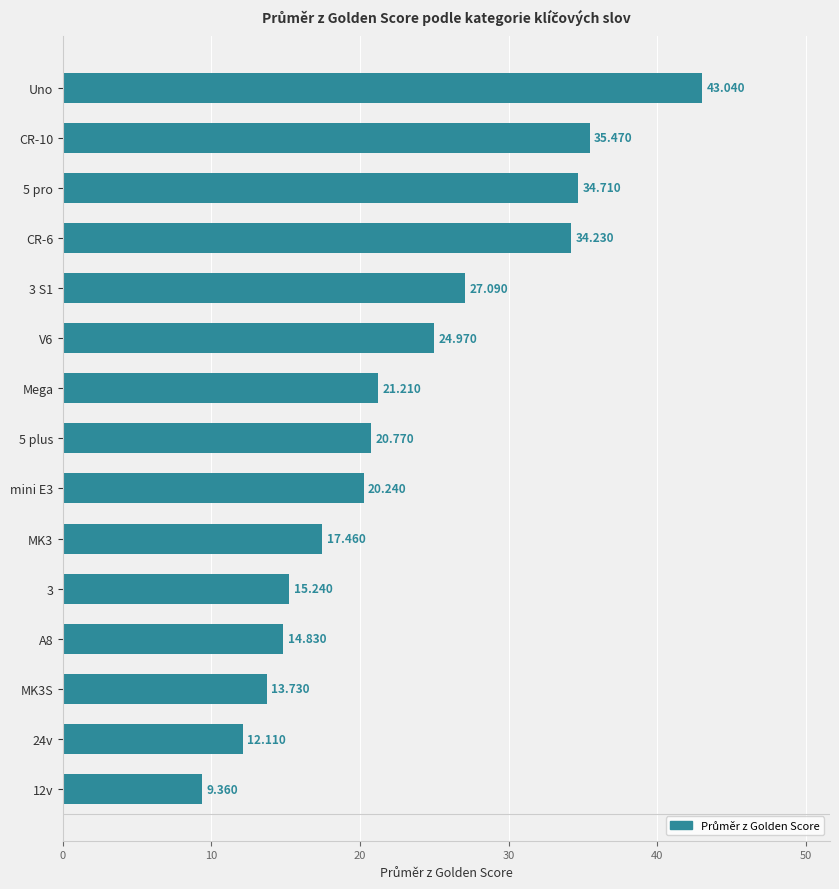

Which label corresponds to the largest value in the chart?

Uno